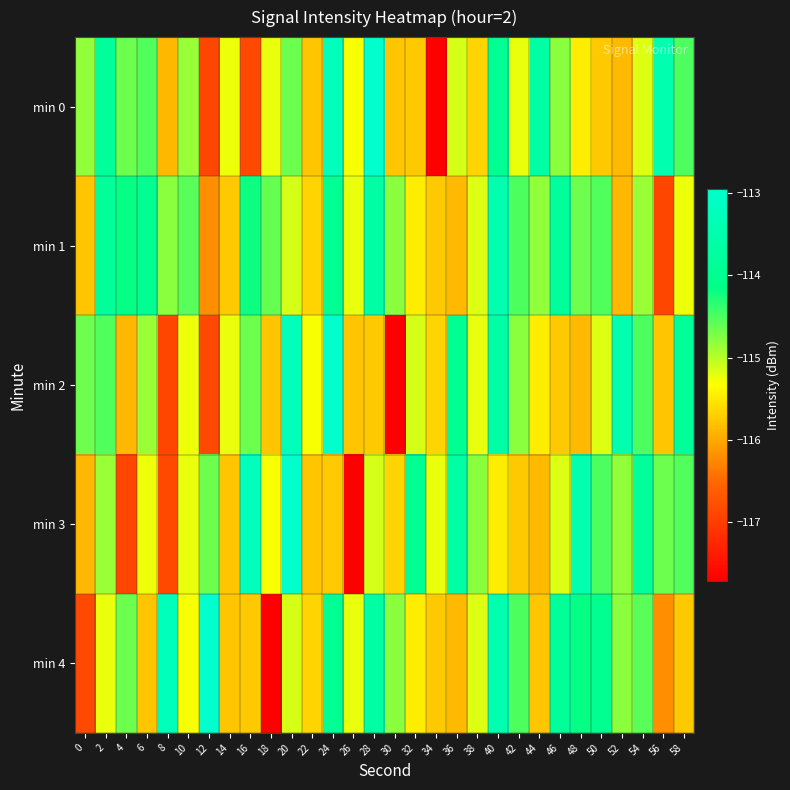

Which series has the largest range (max minus min)?

min 0